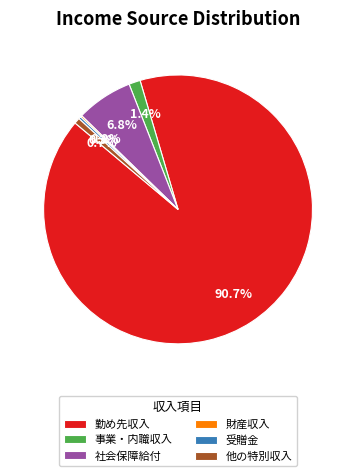

The 勤め先収入 slice represents 91% of the pie. True or false?

True